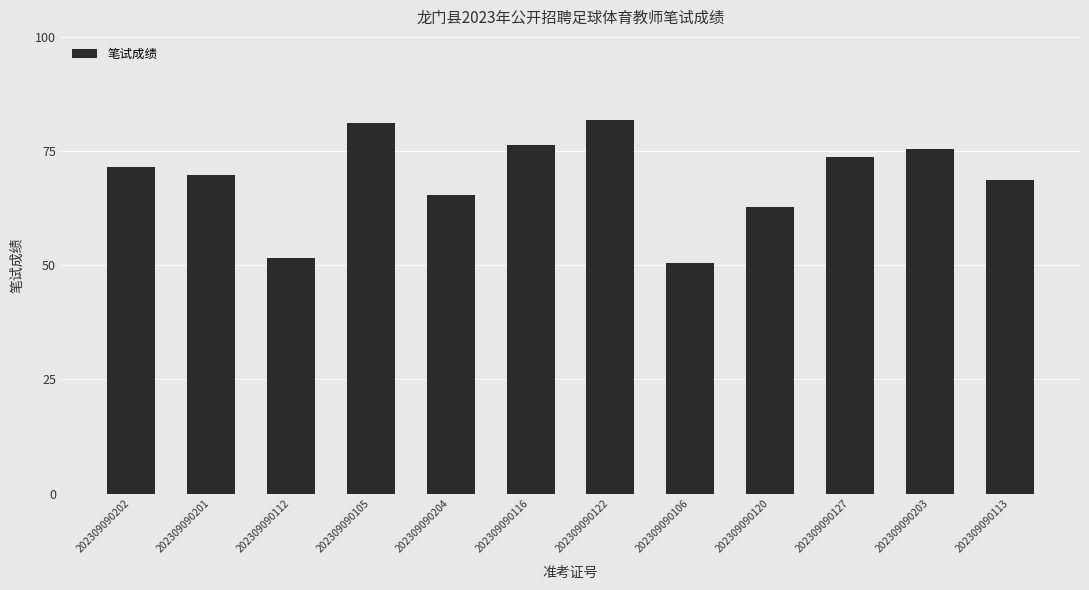

Count the number of categories in the chart.

12